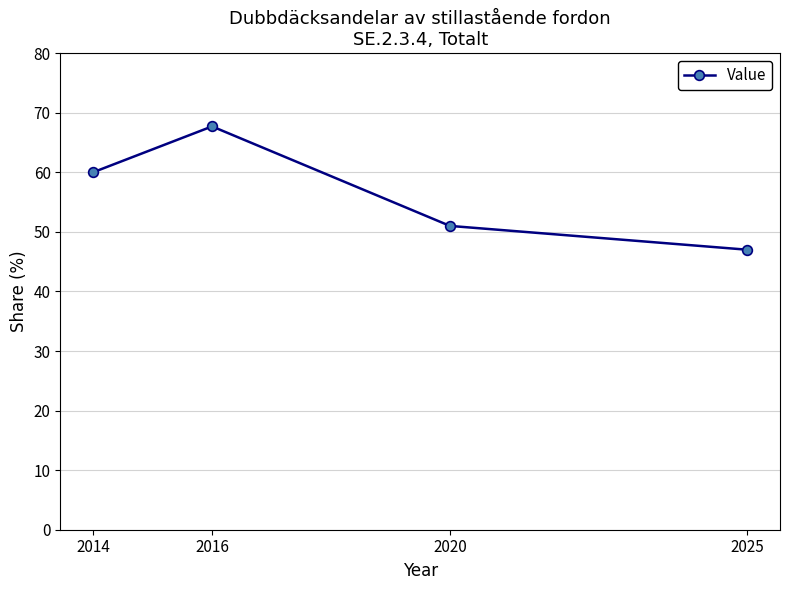

Reading left to right, what are all the values shown in this chart?

2014=60.0	2016=67.7	2020=51.0	2025=47.0